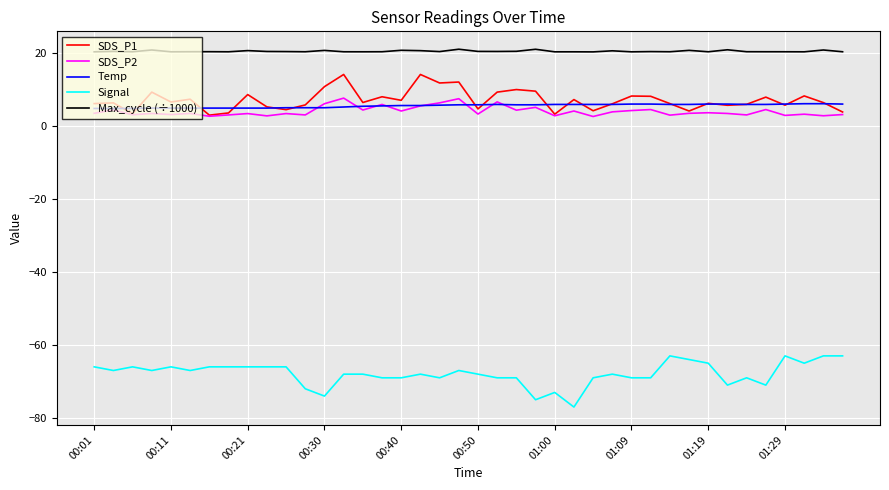

How many lines are shown in the chart?

5